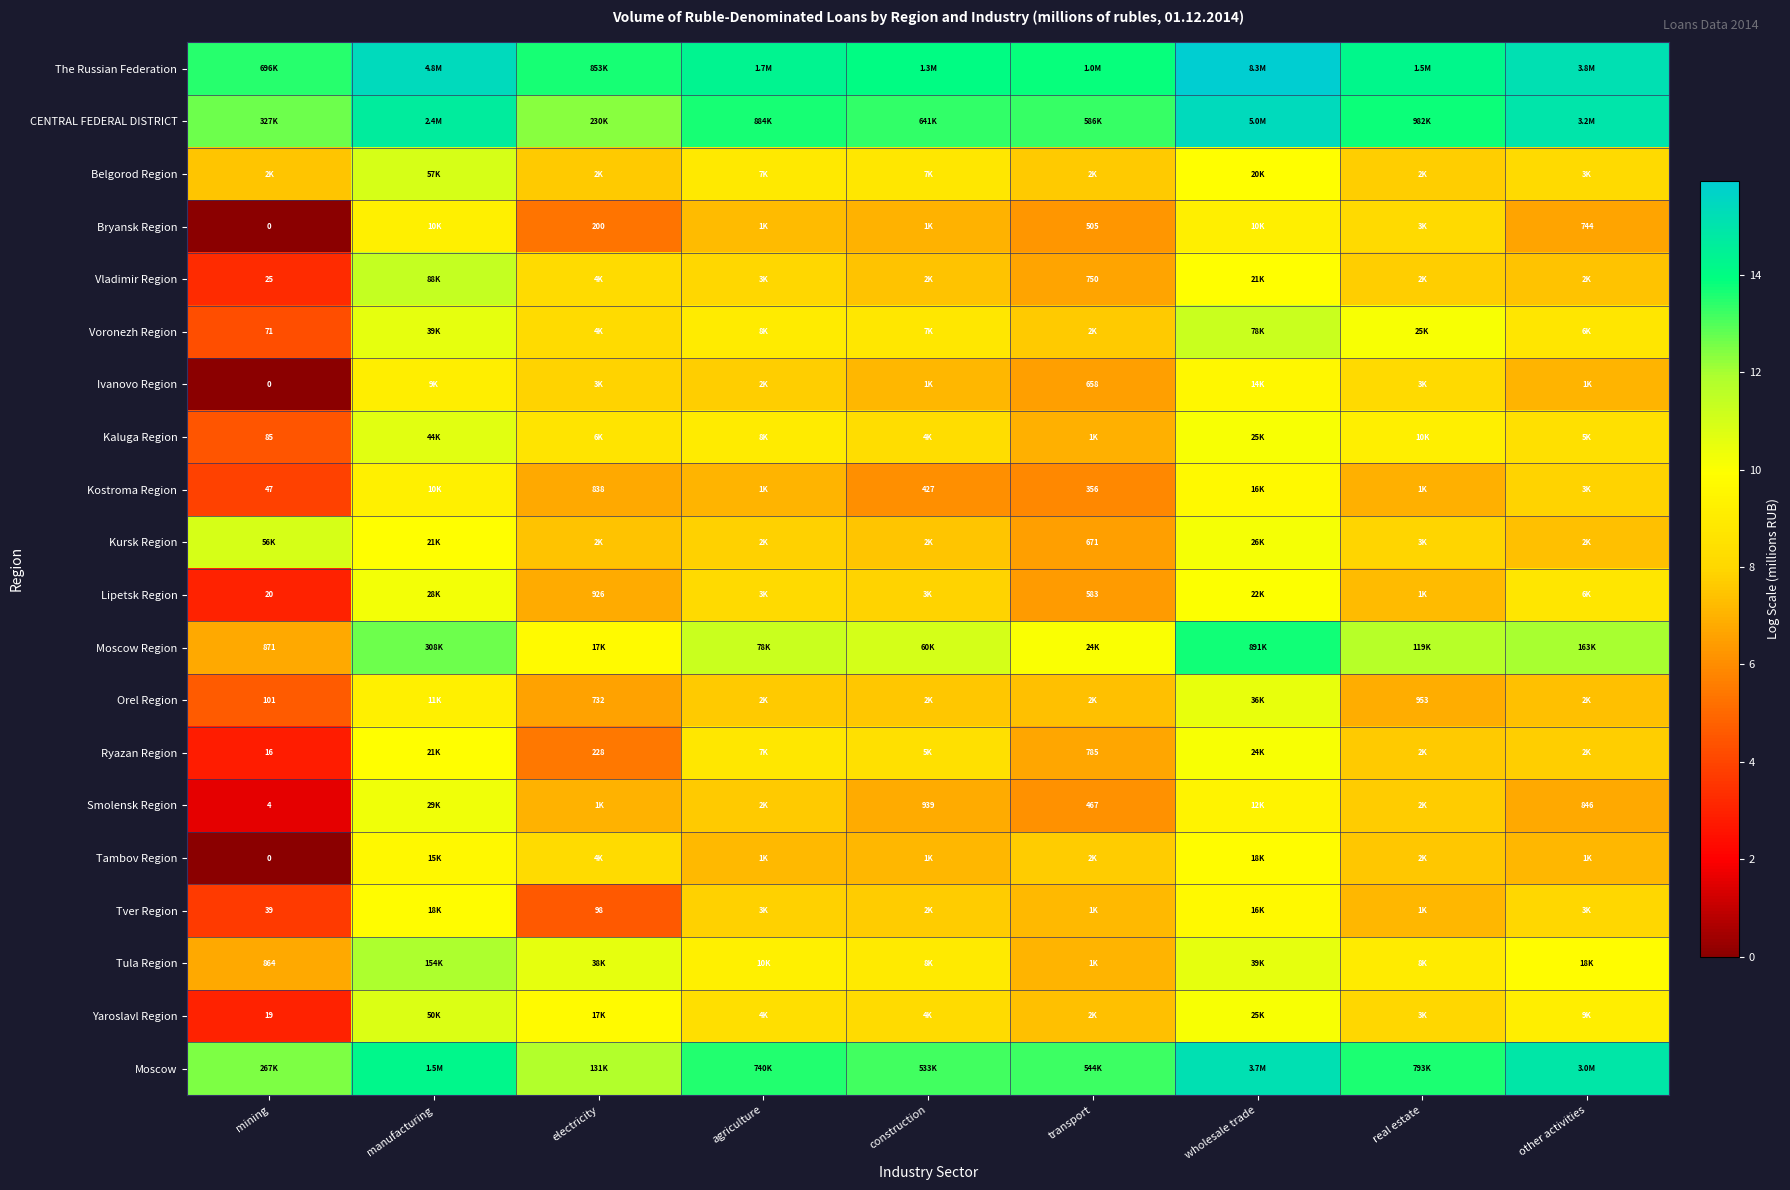

At which label does Tver Region reach its peak?

manufacturing